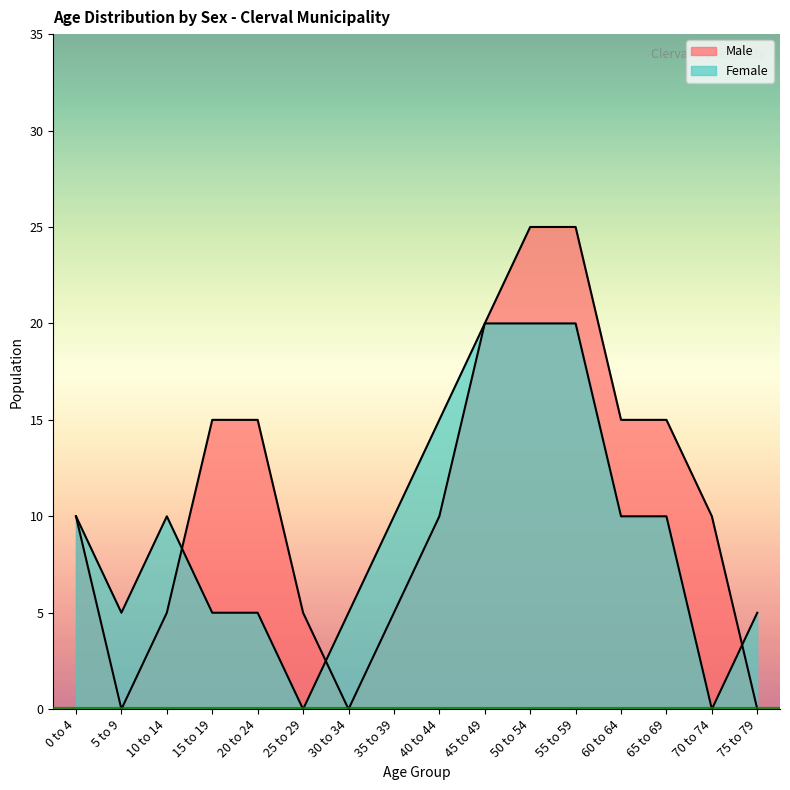

Between 75 to 79 and 20 to 24, which is larger?

20 to 24